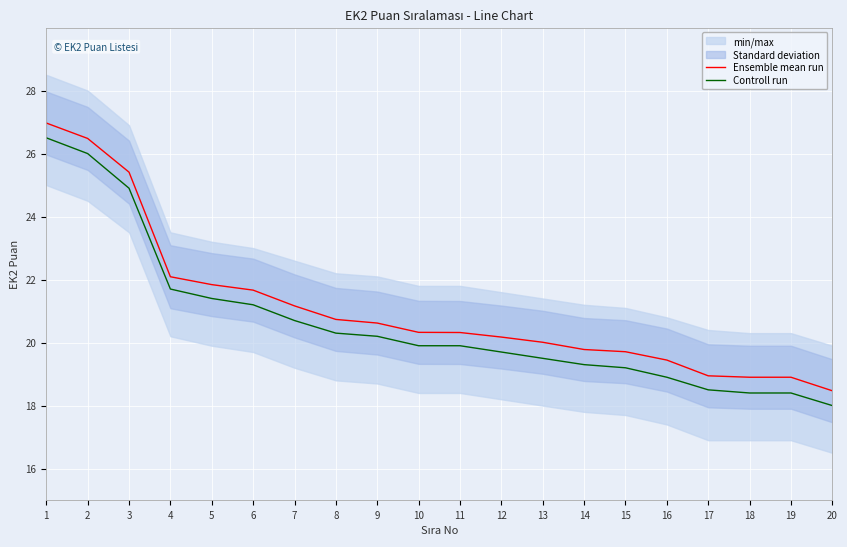

At how many categories does at least one series exceed 20?

13